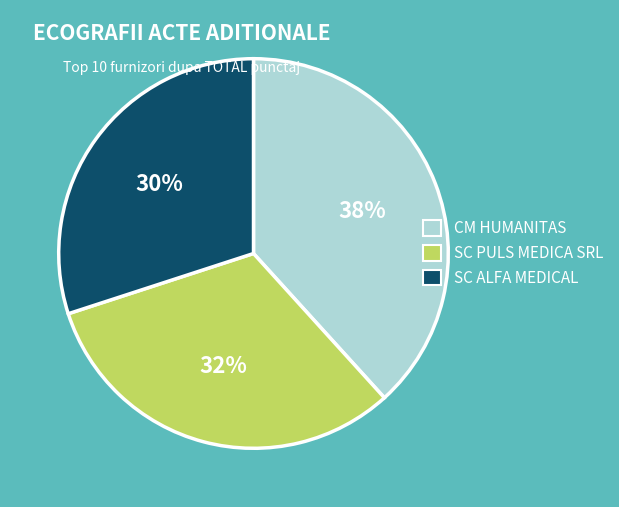

To the nearest percent, what portion does SC ALFA MEDICAL represent?

30%